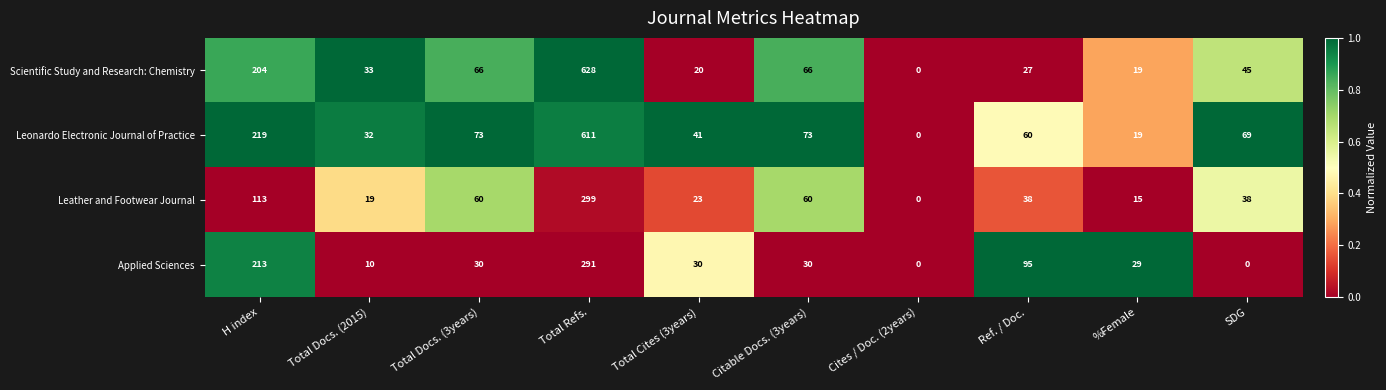

Which series changed the most between Total Refs. and Ref. / Doc.?

Scientific Study and Research: Chemistry